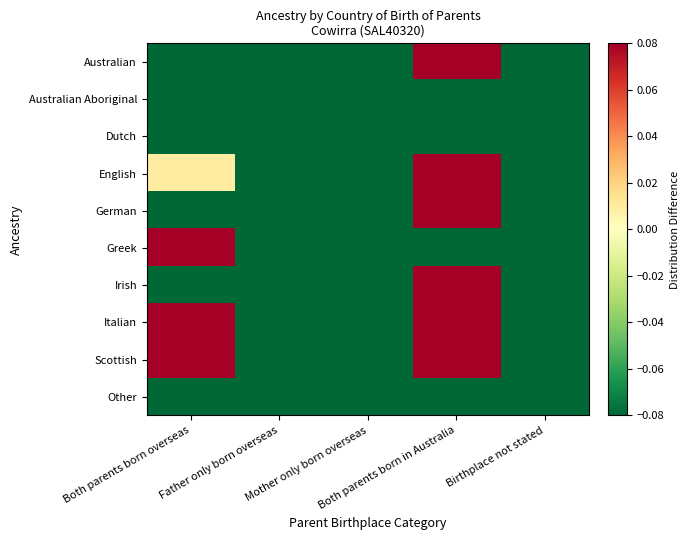

How many distinct data groups are displayed?

10